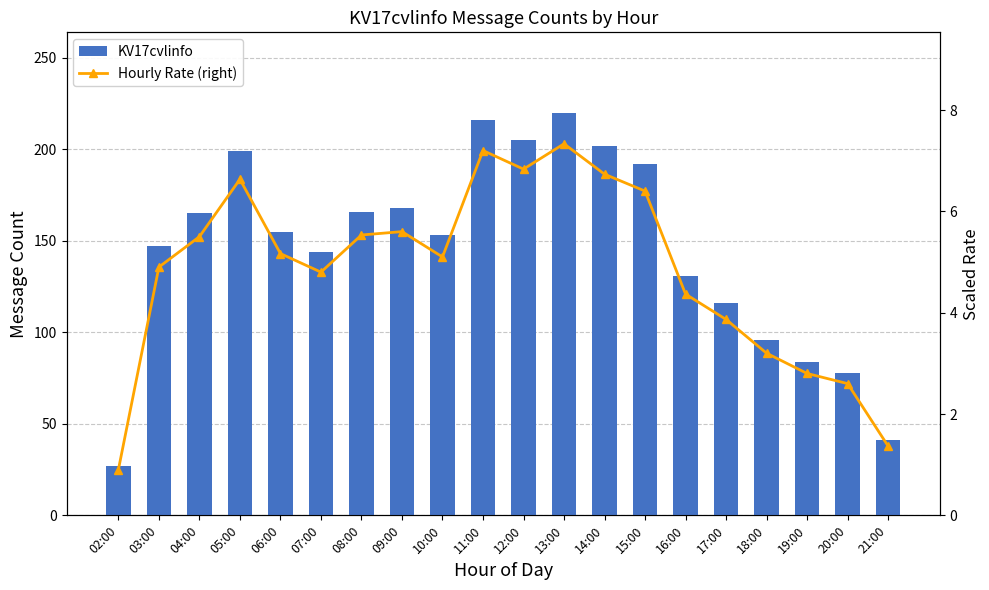

What is the average value of the KV17cvlinfo series?

145.2